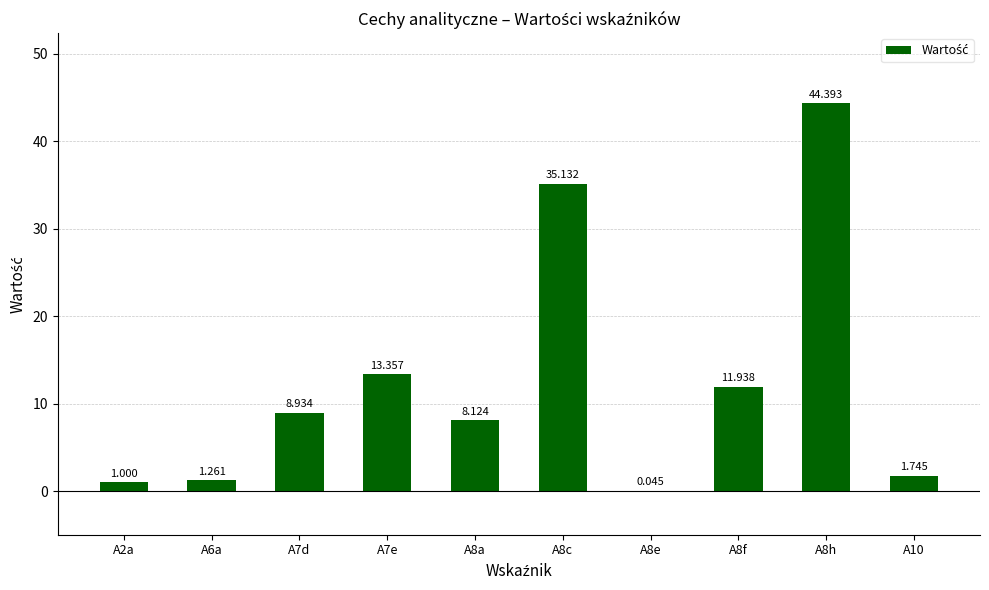

Rank the categories by value from lowest to highest.

A8e, A2a, A6a, A10, A8a, A7d, A8f, A7e, A8c, A8h